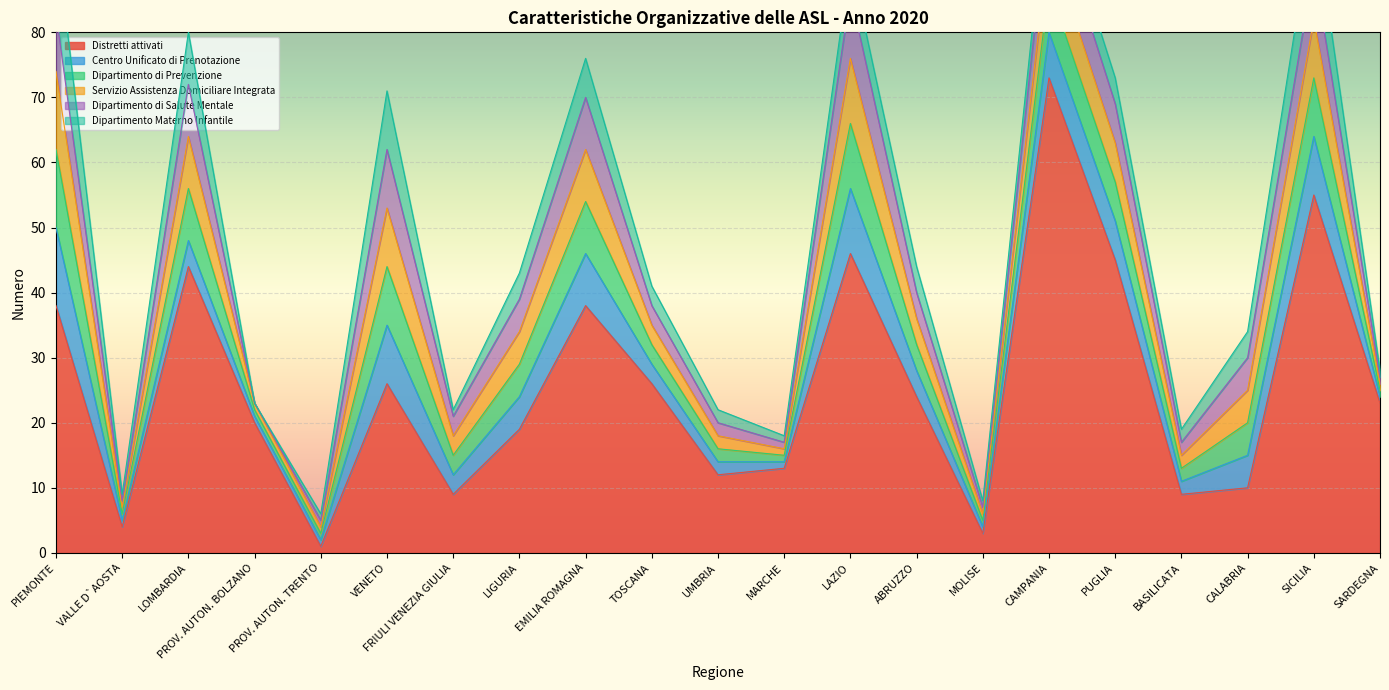

What is the total value across all series at EMILIA ROMAGNA?

76